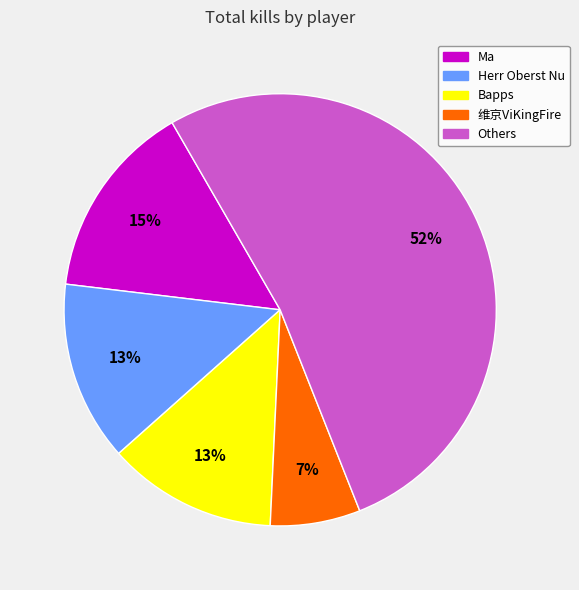

To the nearest percent, what is the average slice percentage?

20%